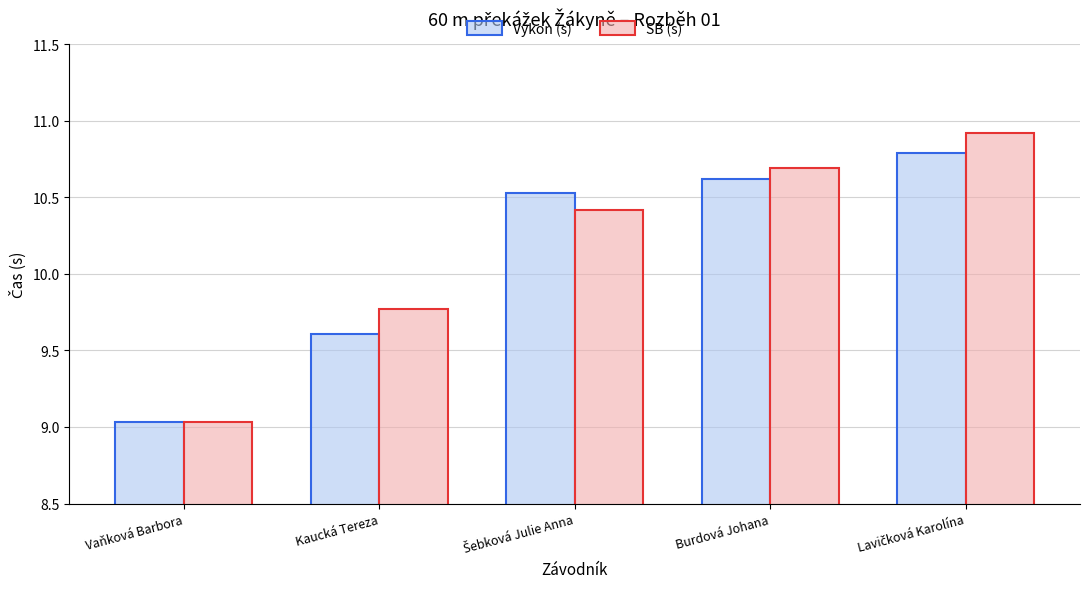

What is the label of the 4th bar from the left?

Burdová Johana